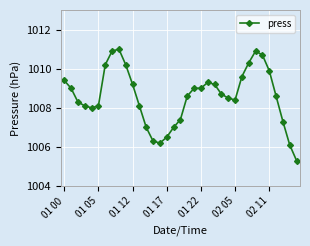

Reading left to right, transcribe all the data shown in this chart.

1009.4	1009.0	1008.3	1008.1	1008.0	1008.1	1010.2	1010.9	1011.0	1010.2	1009.2	1008.1	1007.0	1006.3	1006.2	1006.5	1007.0	1007.4	1008.6	1009.0	1009.0	1009.3	1009.2	1008.7	1008.5	1008.4	1009.6	1010.3	1010.9	1010.7	1009.9	1008.6	1007.3	1006.1	1005.3